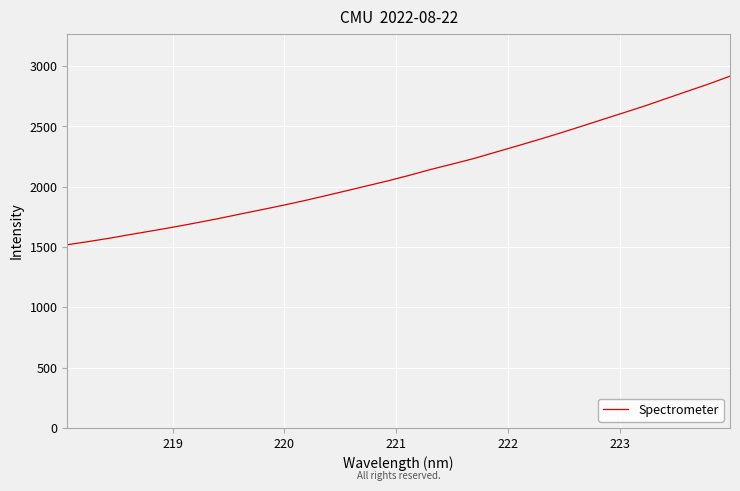

What is the sum of all values?

67968.5